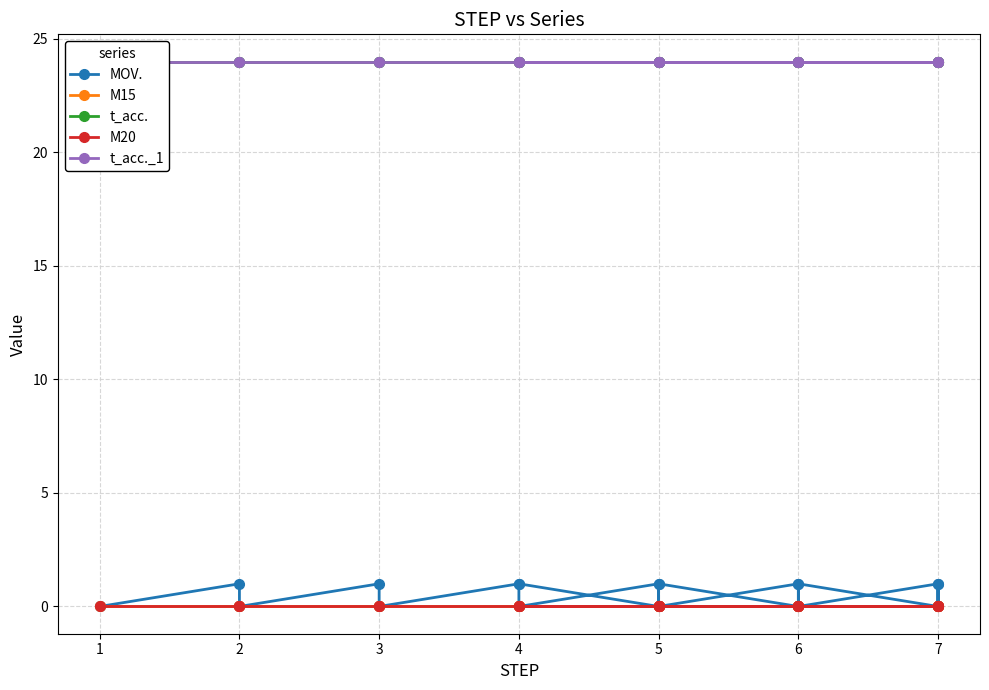

The value of t_acc._1 at 4 is 24. True or false?

True